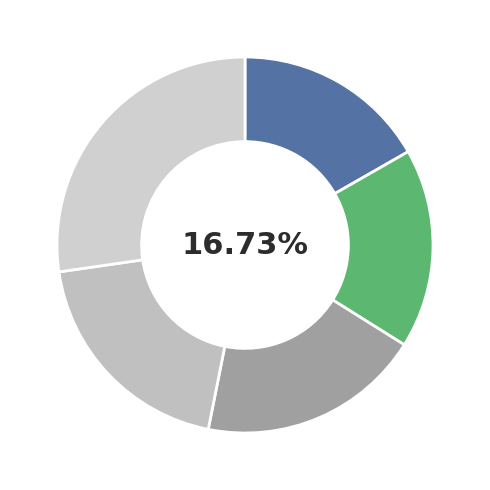

True or false: 2463 accounts for 6% of the total.

False